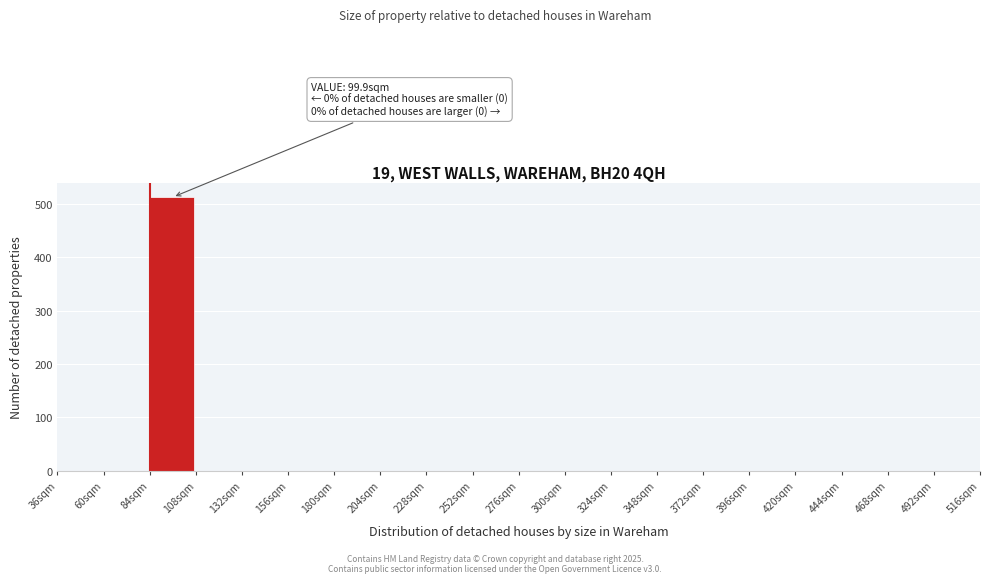

Which range on the x-axis has the tallest bar?

84 to 108